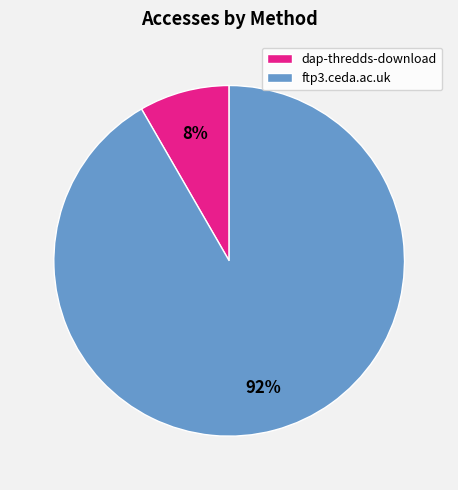

To the nearest percent, what is the average slice percentage?

50%